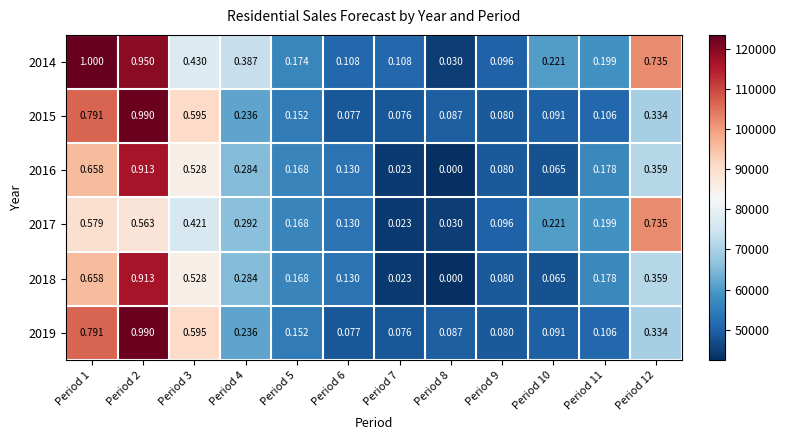

Is the value of 2019 at Period 6 greater than the value of 2014 at Period 11?

No